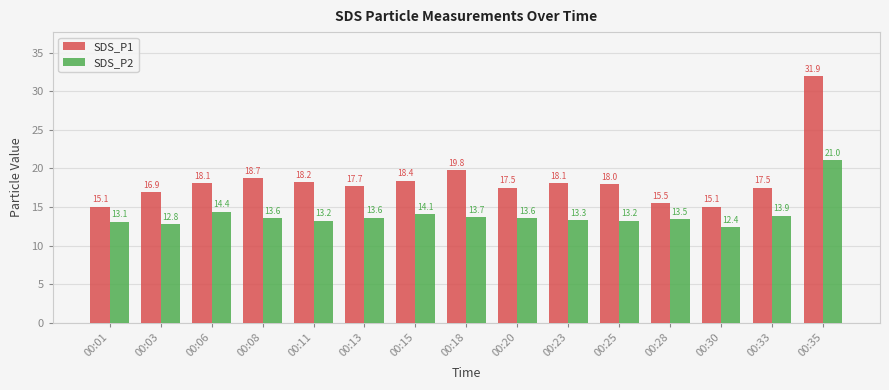

Reading left to right, transcribe all the data shown in this chart.

SDS_P1: 00:01=15.1	00:03=16.9	00:06=18.1	00:08=18.7	00:11=18.2	00:13=17.7	00:15=18.4	00:18=19.8	00:20=17.5	00:23=18.1	00:25=18.0	00:28=15.5	00:30=15.1	00:33=17.5	00:35=31.9
SDS_P2: 00:01=13.1	00:03=12.8	00:06=14.4	00:08=13.6	00:11=13.2	00:13=13.6	00:15=14.1	00:18=13.7	00:20=13.6	00:23=13.3	00:25=13.2	00:28=13.5	00:30=12.4	00:33=13.9	00:35=21.0